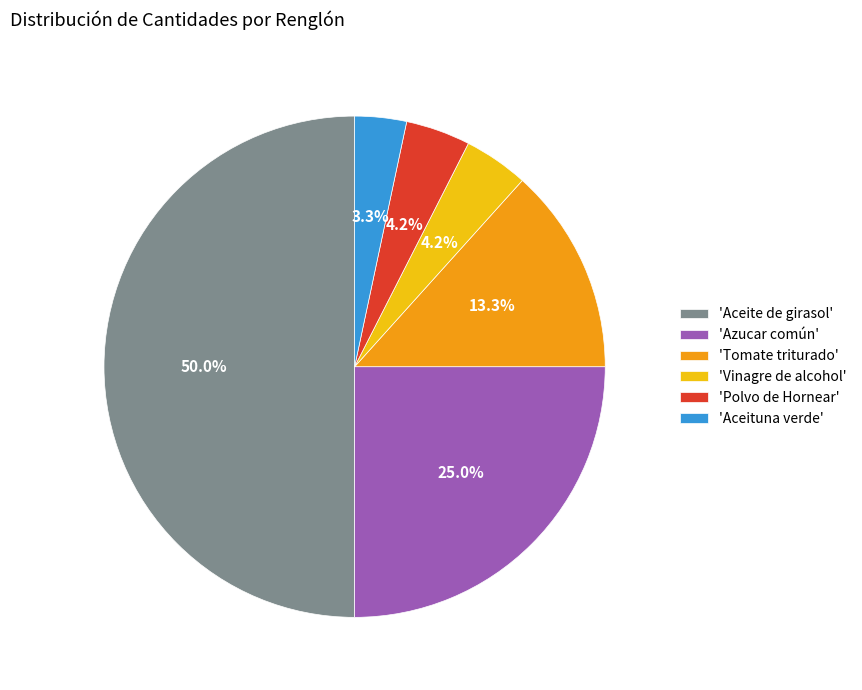

What is the ratio of the value at 'Aceite de girasol' to the value at 'Azucar común'?

2.0